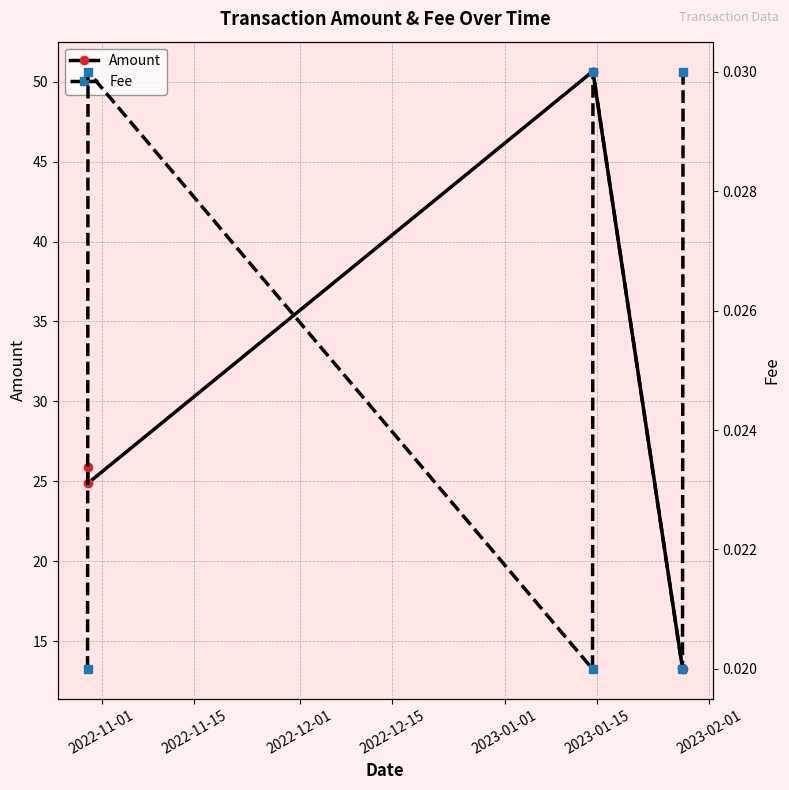

Does the chart display data point markers on the line(s)?

Yes